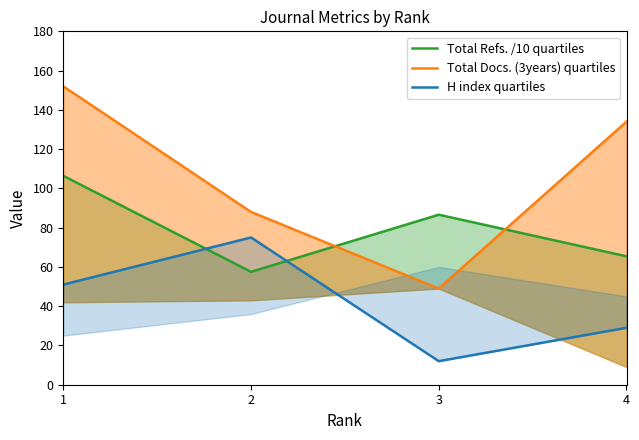

What is the difference between the Total Refs. /10 quartiles values at 1 and 2?

48.9